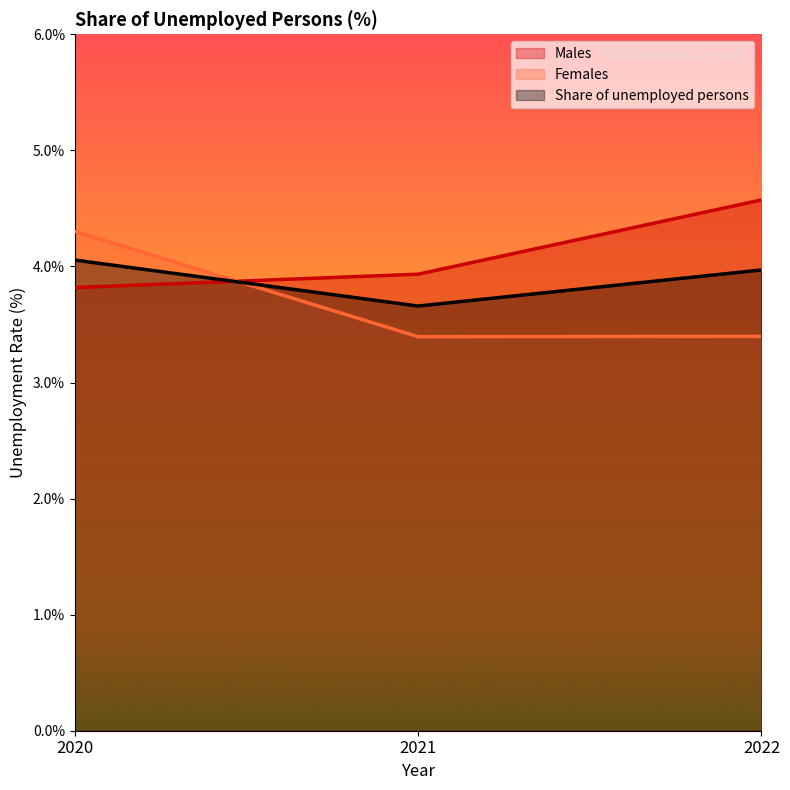

How many lines are shown in the chart?

3